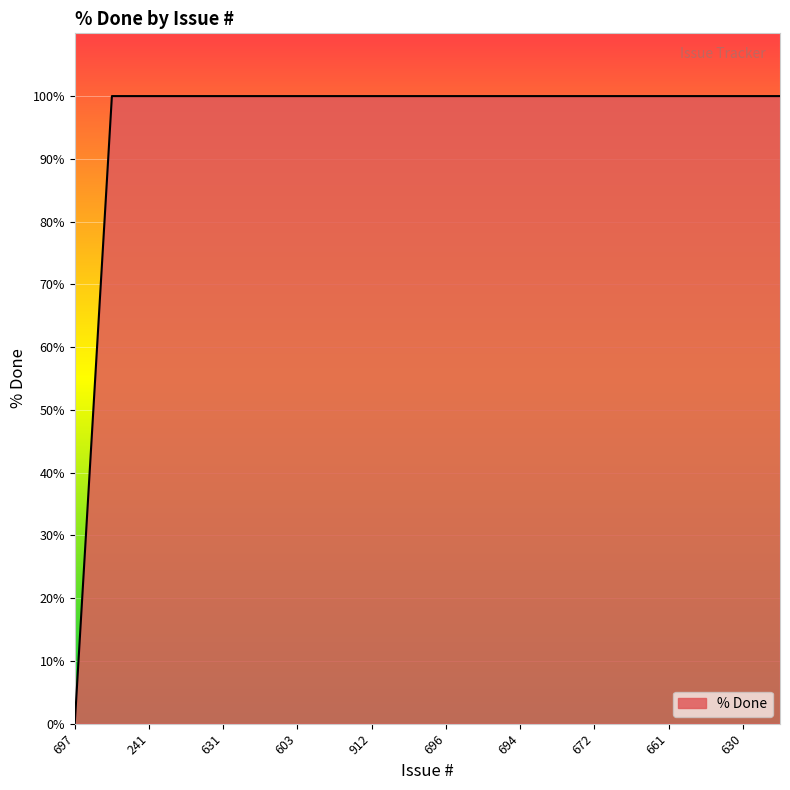

Does the chart display data point markers on the line(s)?

No